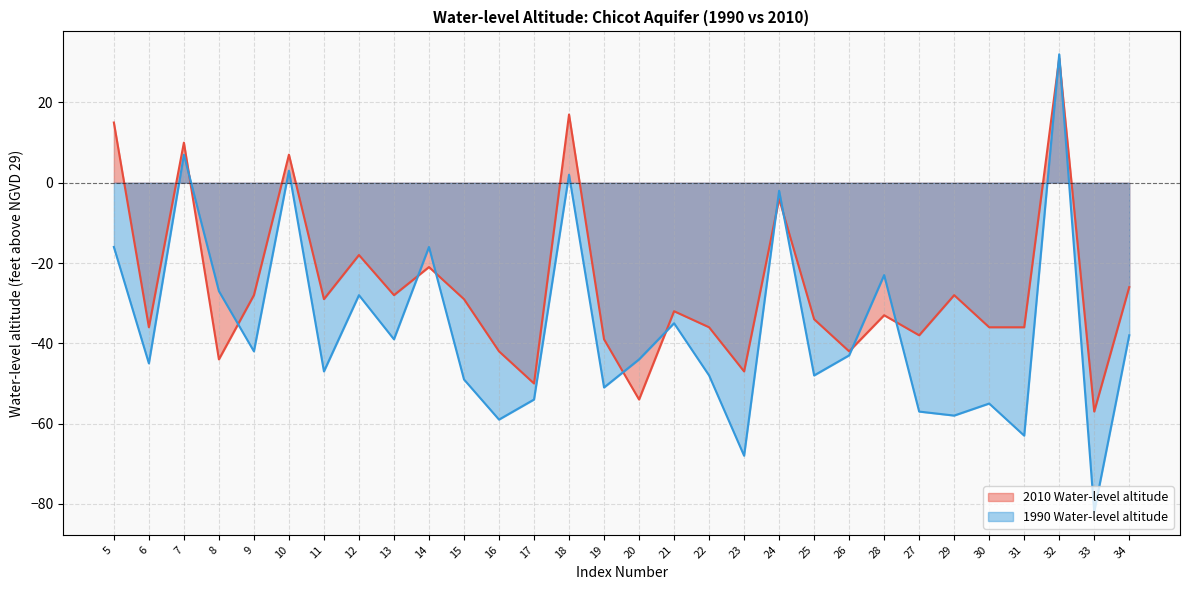

What is the minimum value shown in the chart?

-82